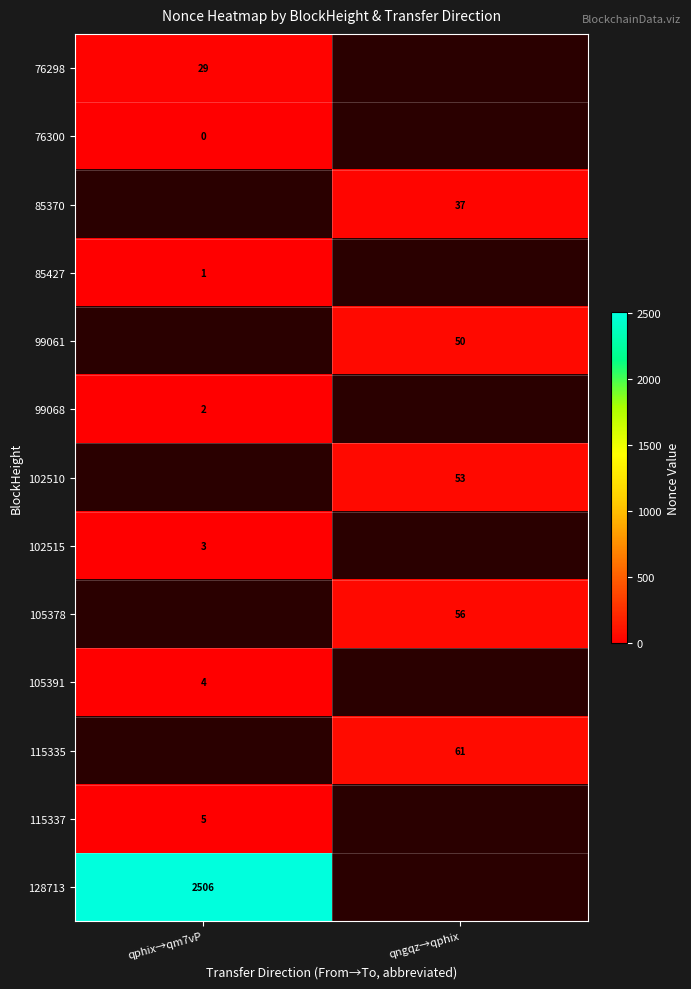

The value of 105391 at qphix→qm7vP is 6. True or false?

False